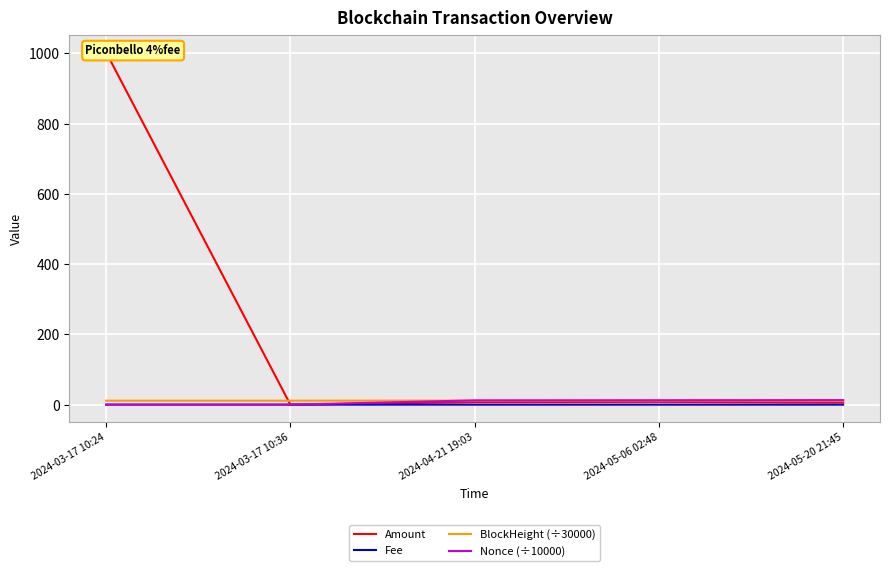

True or false: BlockHeight (÷30000) has a value of 11.3 at 2024-03-17 10:36.

True